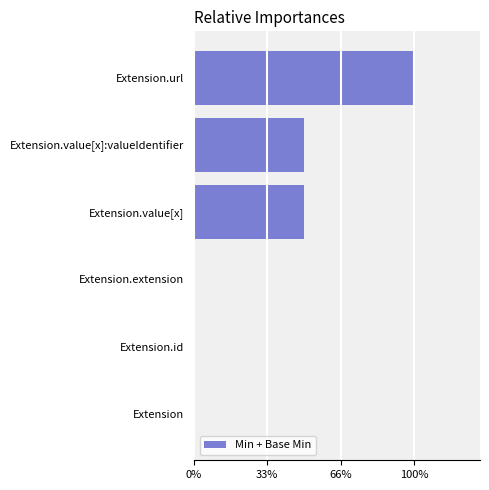

Are the bars grouped side by side (vs. stacked)?

No